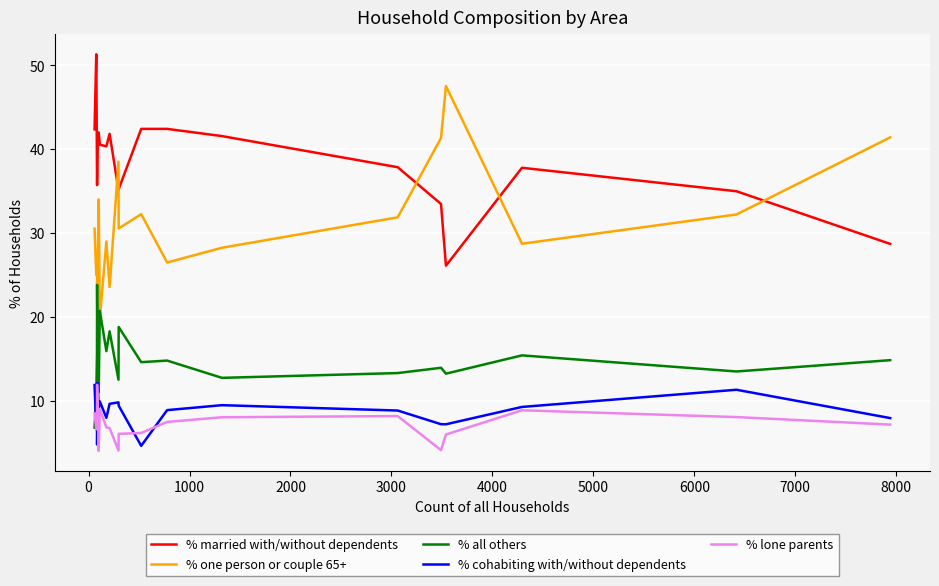

True or false: % married with/without dependents and % cohabiting with/without dependents cross at least once.

False